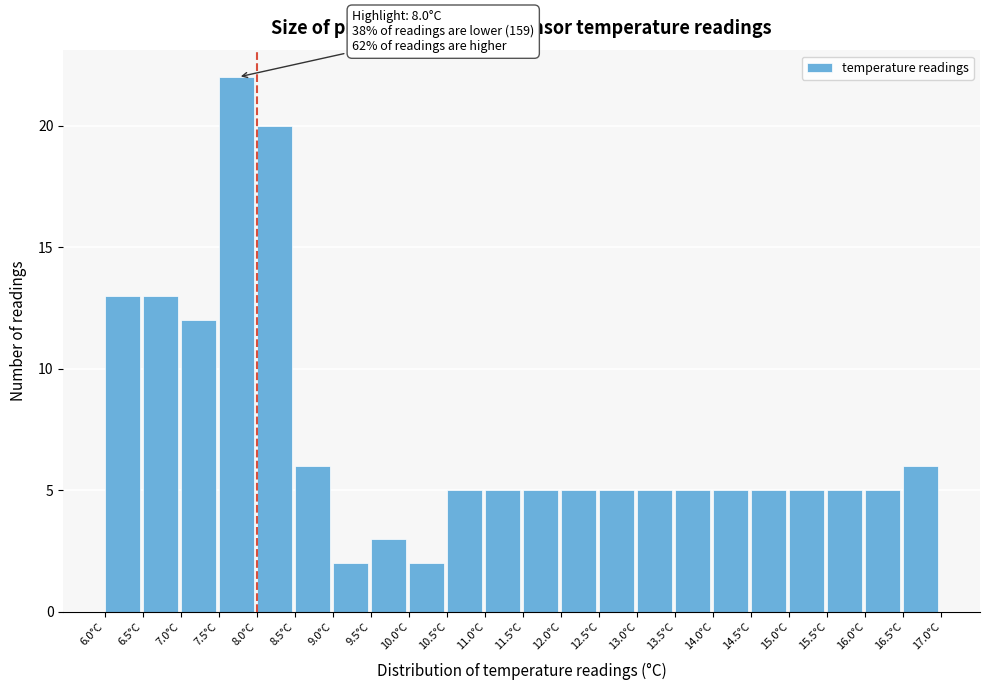

Which range on the x-axis has the tallest bar?

7.5 to 8.0